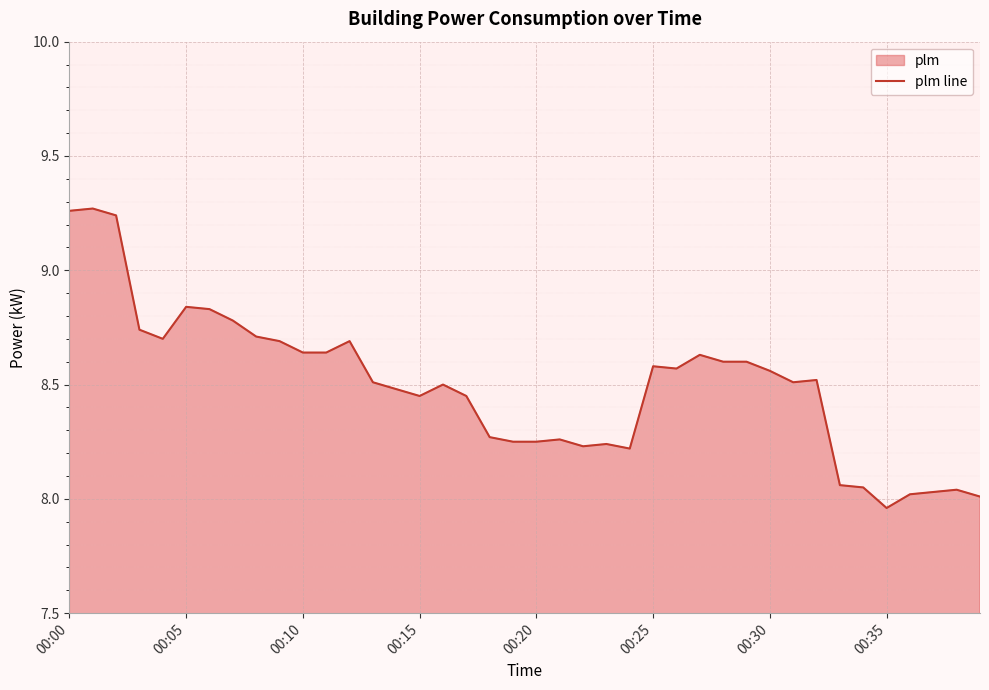

The chart shows a value of 11.2 at 19. True or false?

False